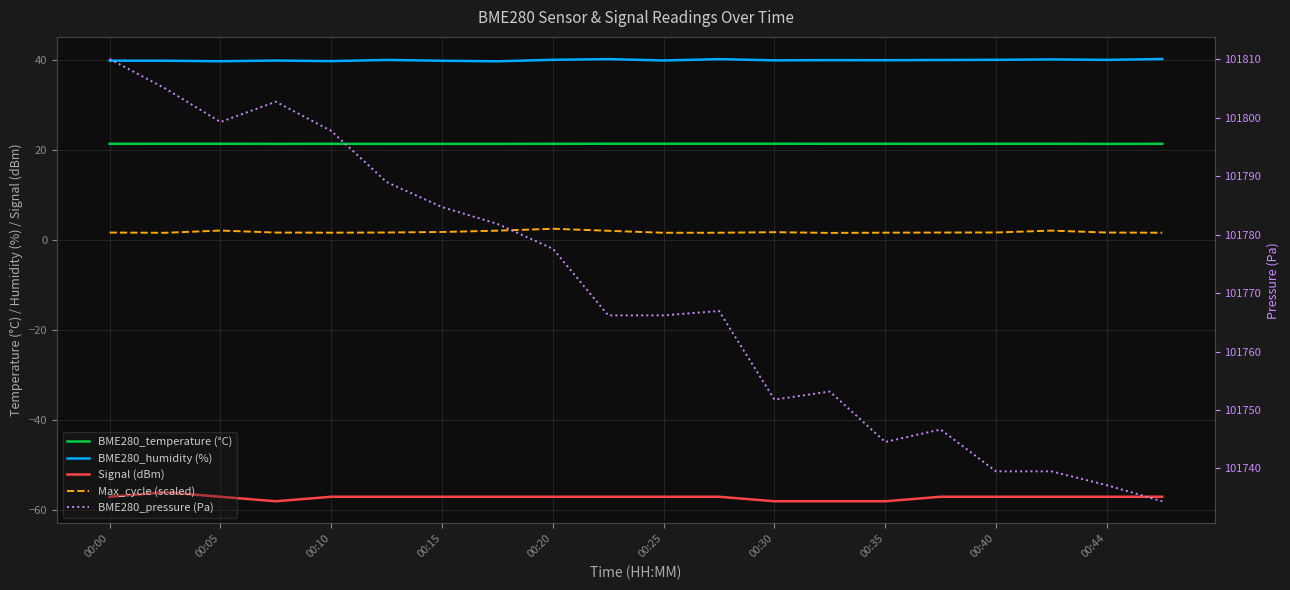

Does the chart have visible grid lines?

Yes